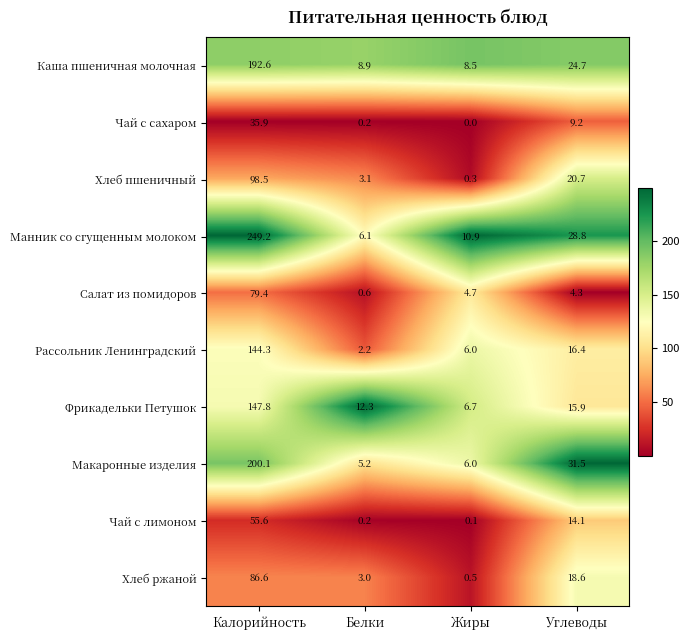

Is it true that Фрикадельки Петушок equals 9.8 at Углеводы?

False